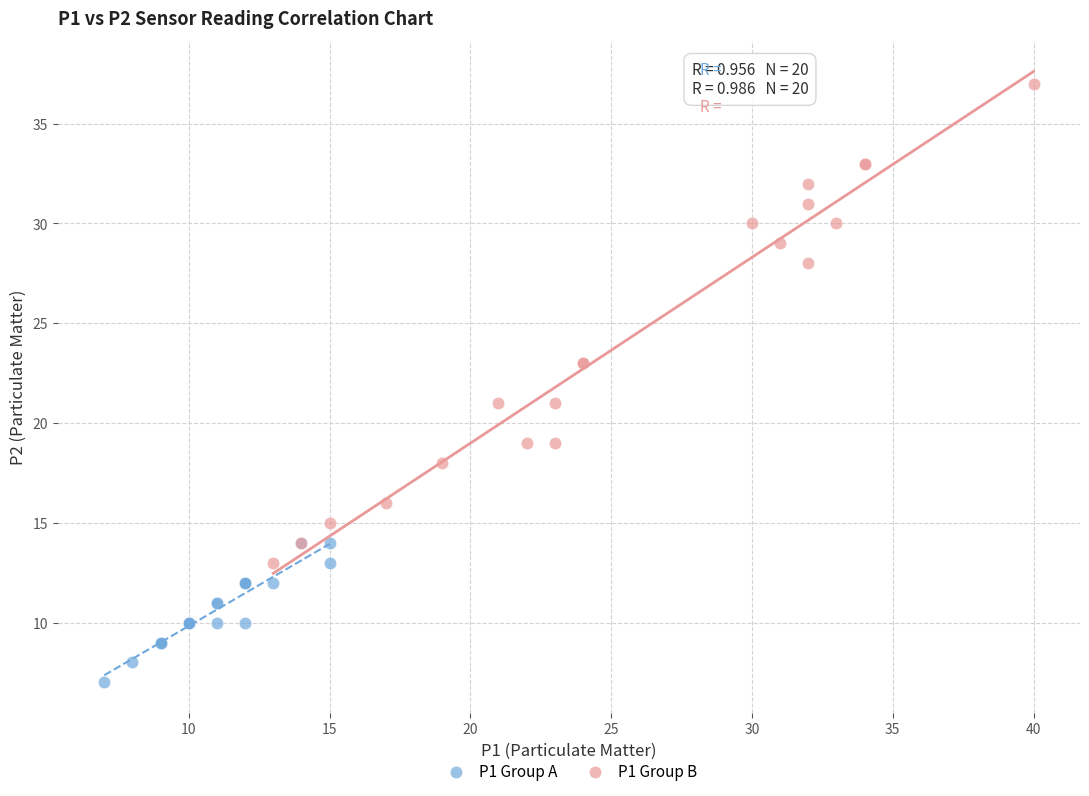

Which series reaches the maximum Y coordinate?

P1 Group B